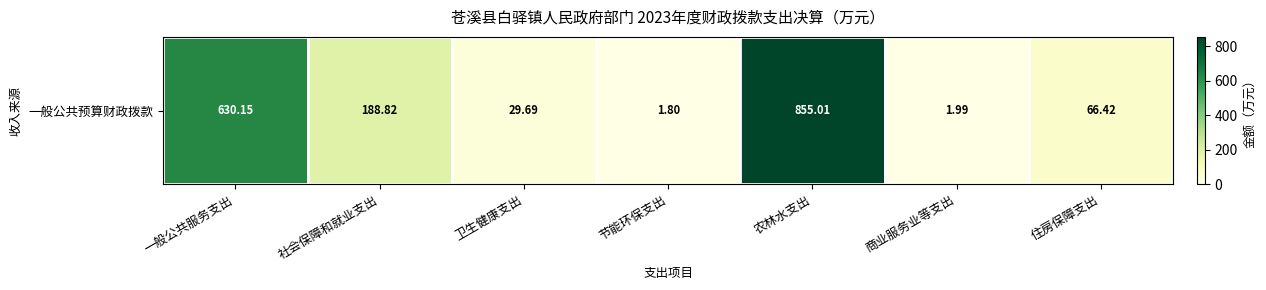

True or false: the data shows 74.4 at 社会保障和就业支出.

False